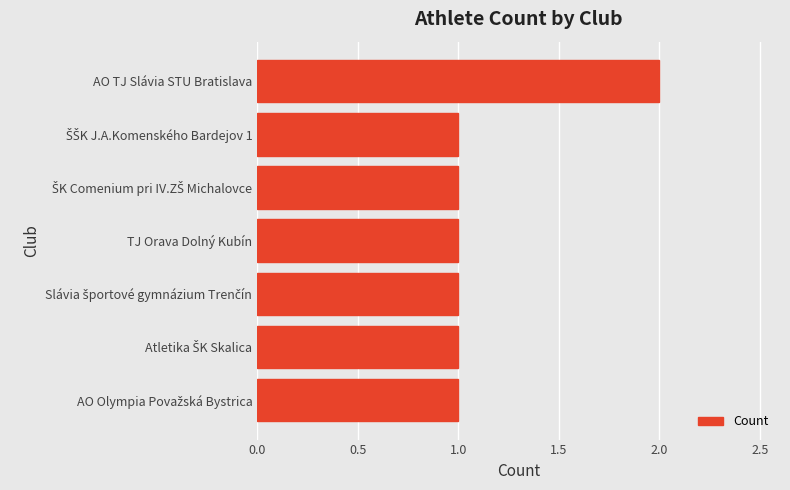

What position from the bottom is AO TJ Slávia STU Bratislava?

7